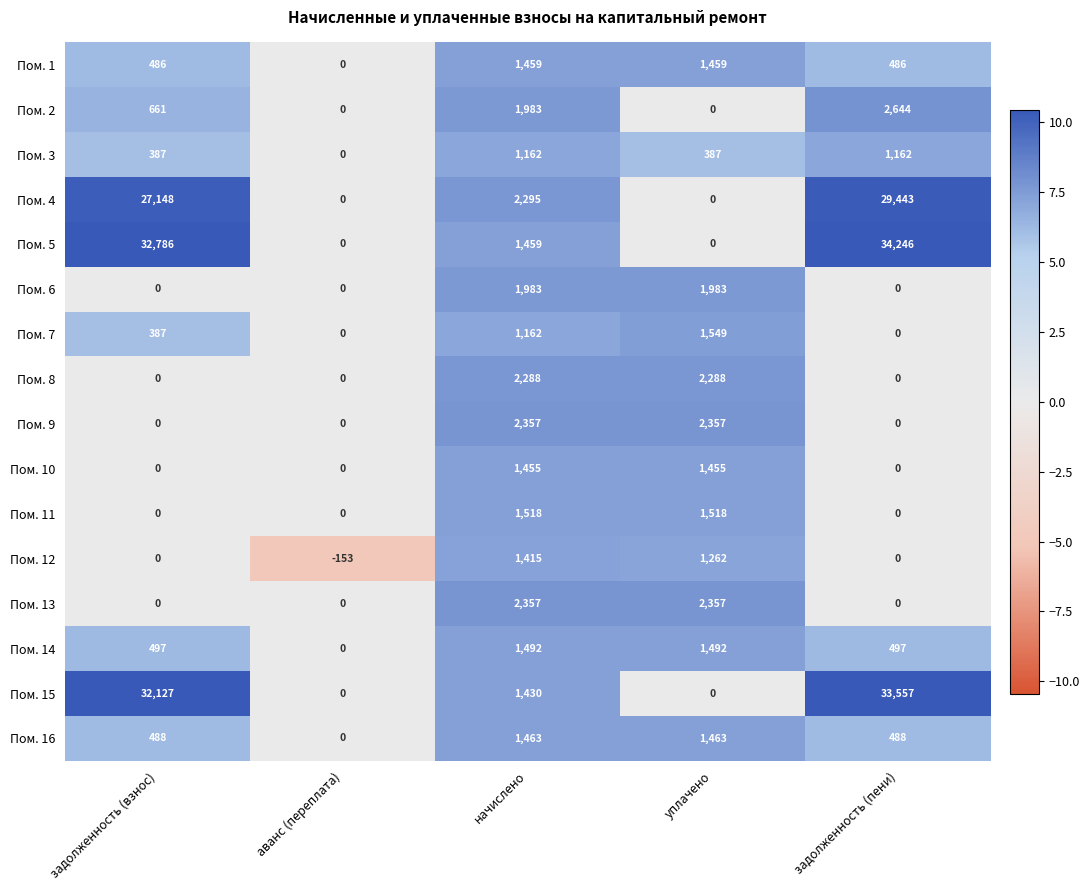

How many data points does each series have?

5